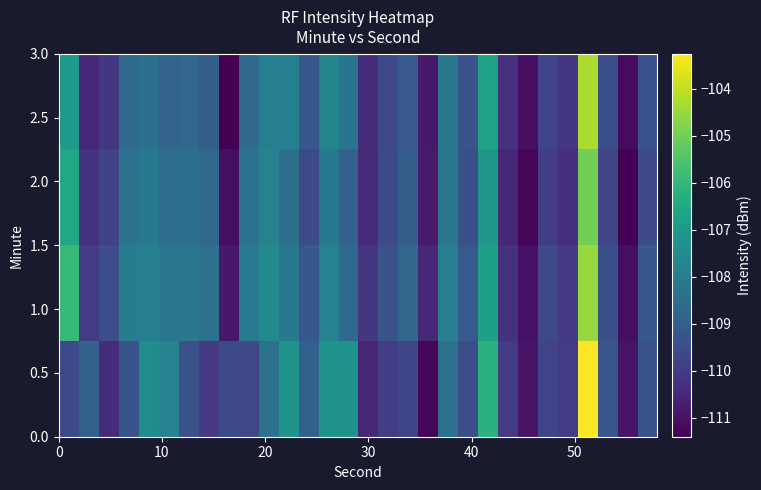

What is the smallest value displayed?

-111.4